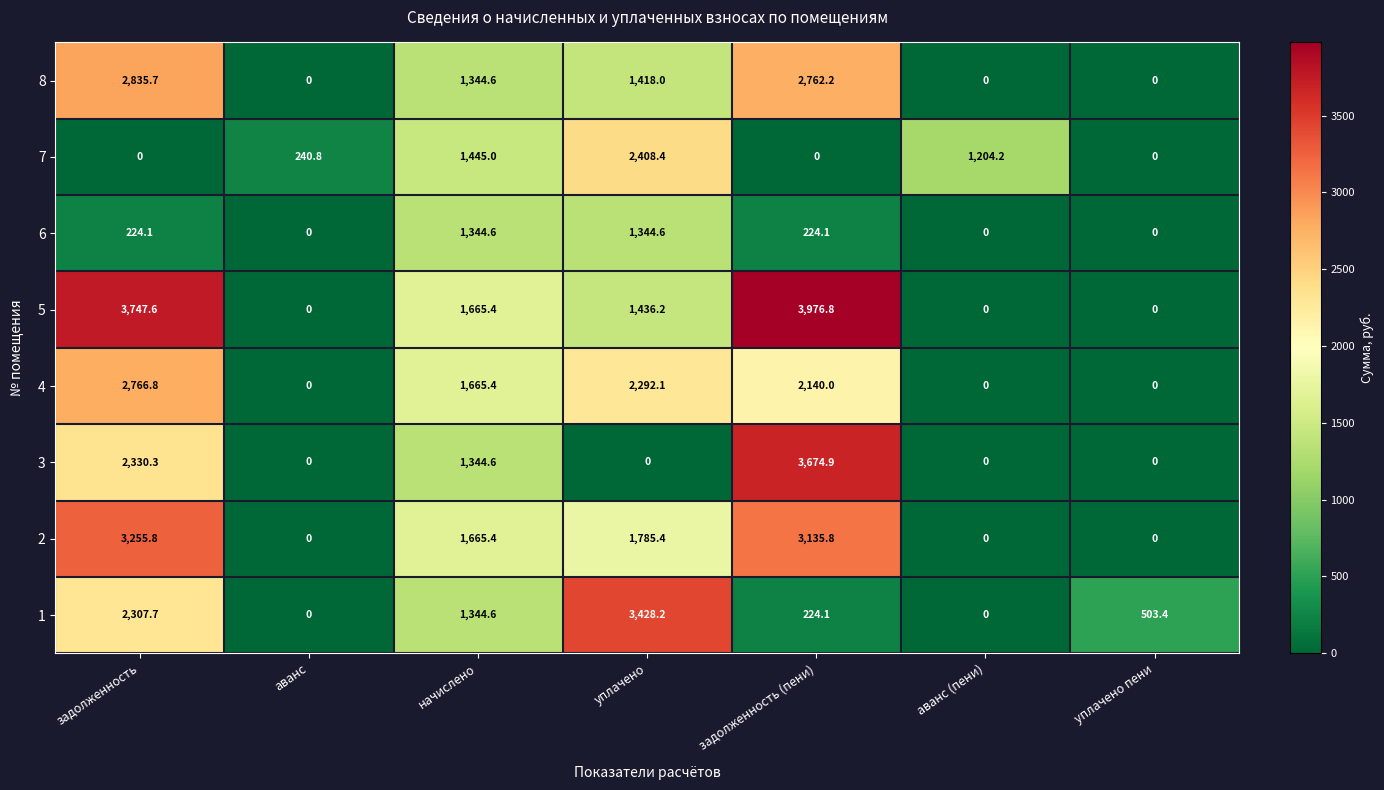

The 4 series shows 0.0 at аванс. True or false?

True